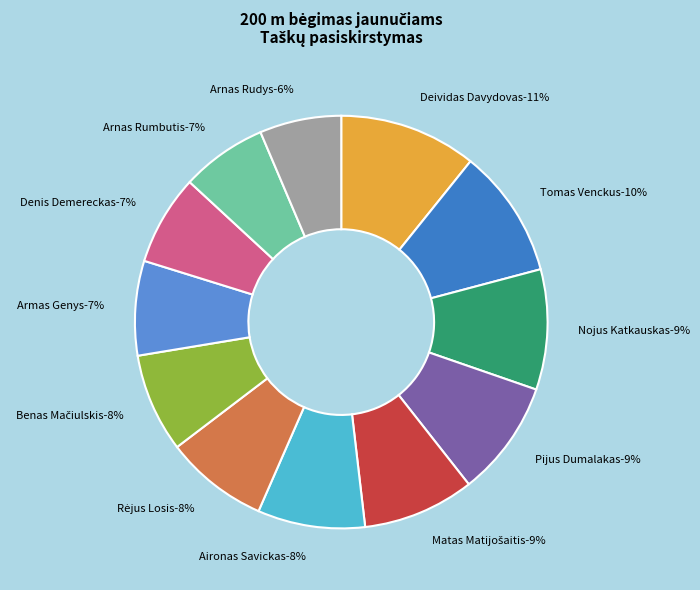

Is it true that Pijus Dumalakas is 9% of the pie?

True